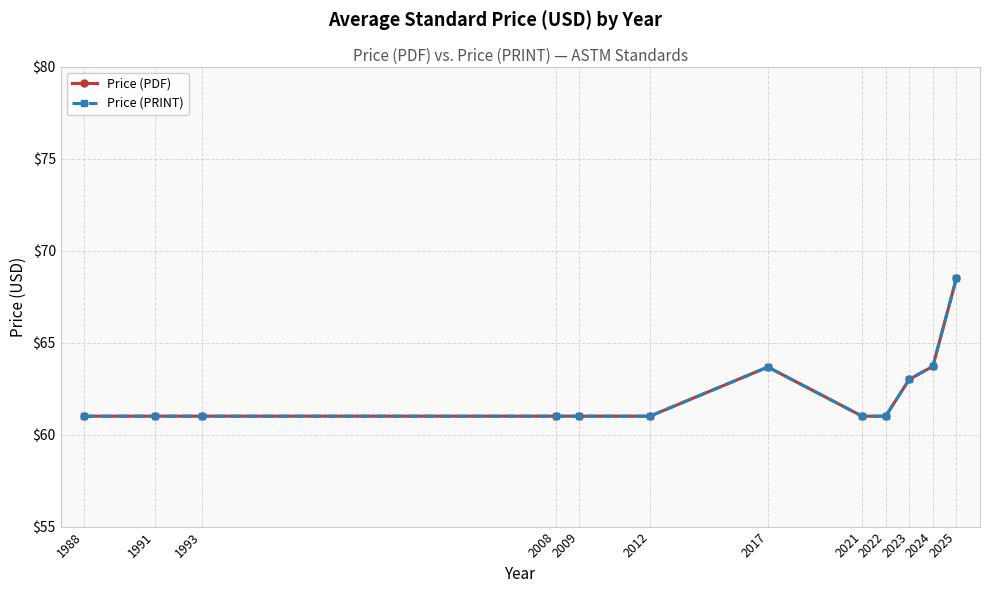

Does the chart have visible grid lines?

Yes